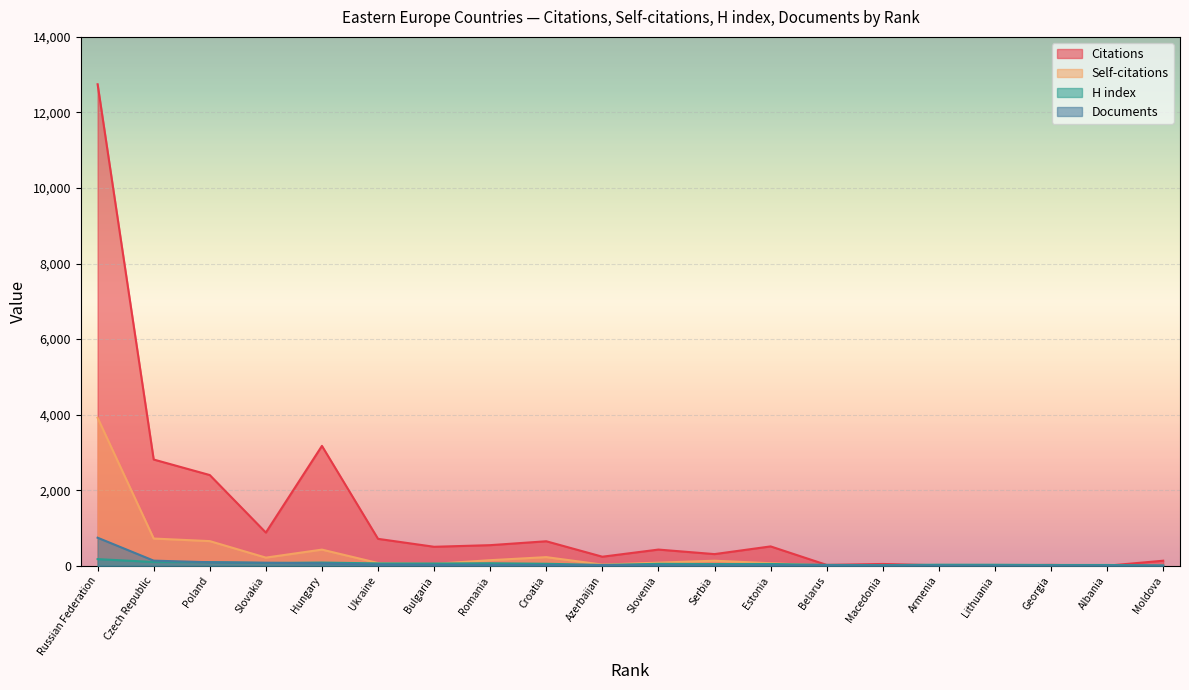

True or false: Citations and Self-citations intersect in this chart.

False